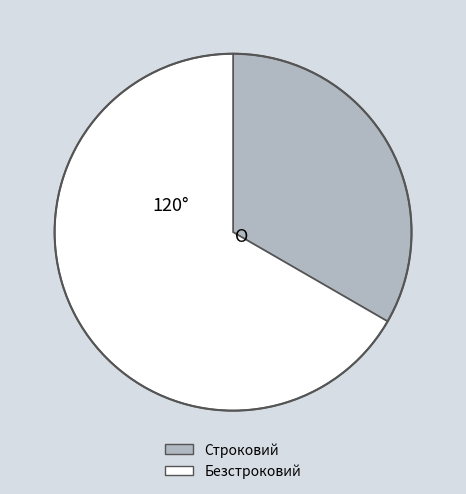

Which slice is the largest?

Безстроковий